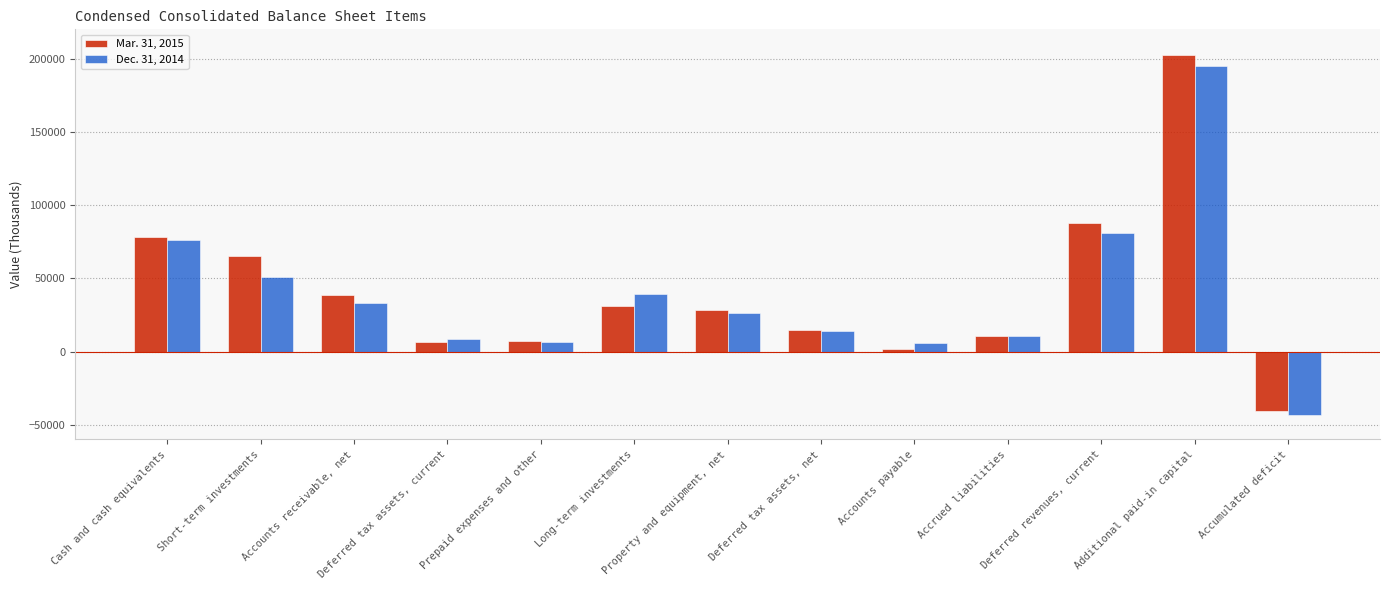

Rank the series by their average value, from highest to lowest.

Mar. 31, 2015, Dec. 31, 2014